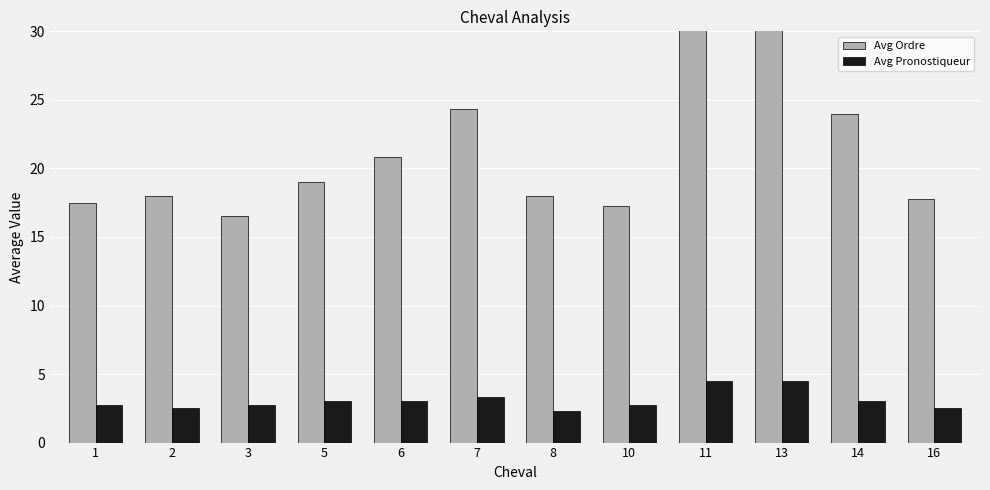

At which label is Avg Ordre closest to 26?

7